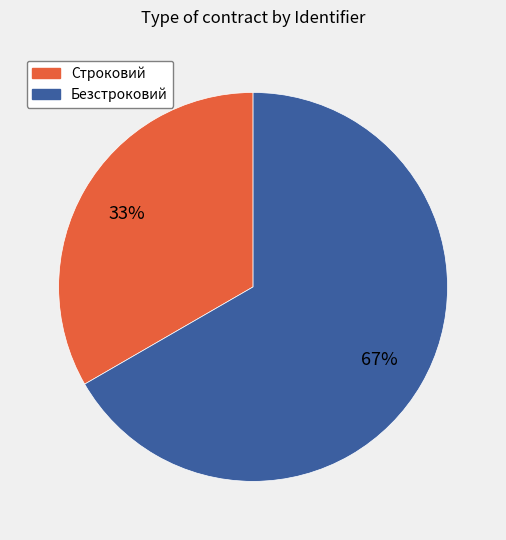

How many slices are in this pie chart?

2